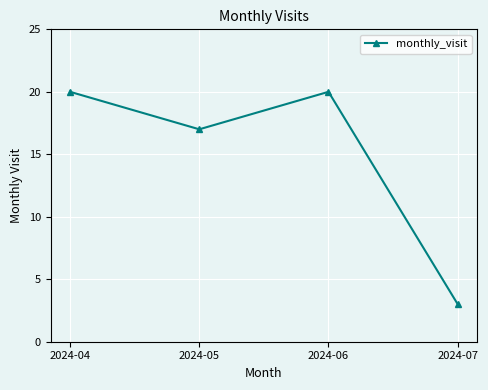

What is the maximum value shown in the chart?

20